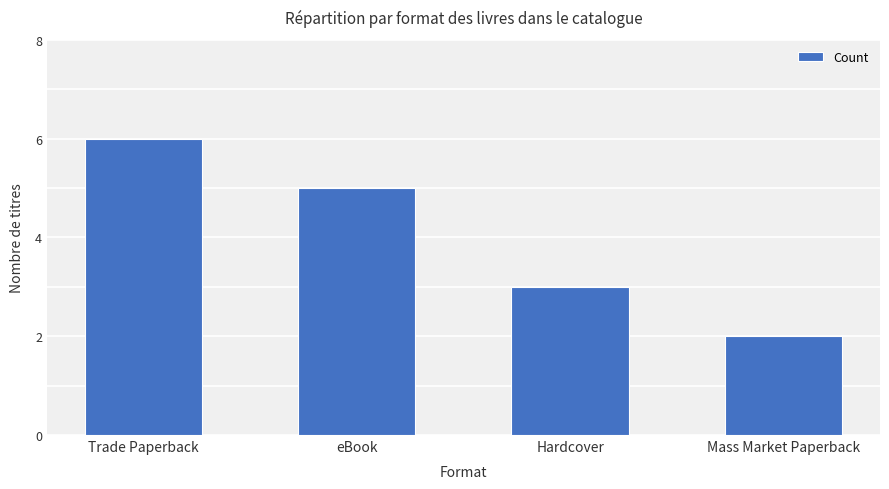

Which label corresponds to the largest value in the chart?

Trade Paperback